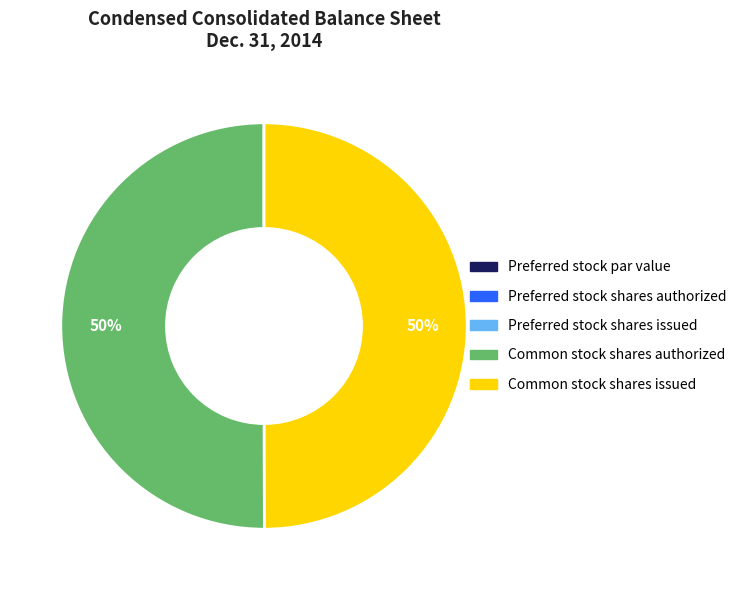

Approximately how many times larger is the value at Common stock shares authorized compared to Common stock shares issued?

1.0